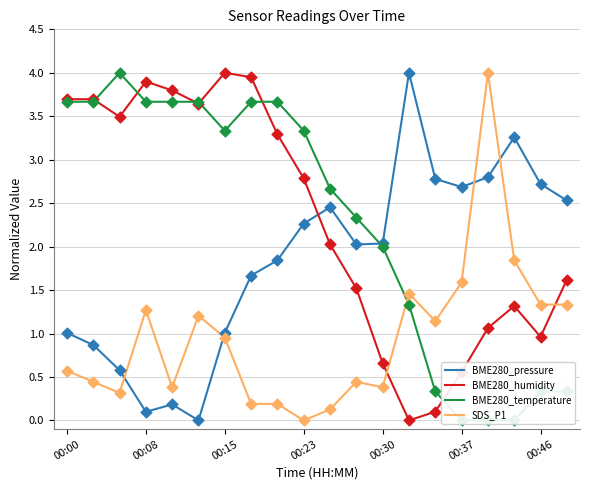

Which series contains the lowest Y value?

BME280_pressure